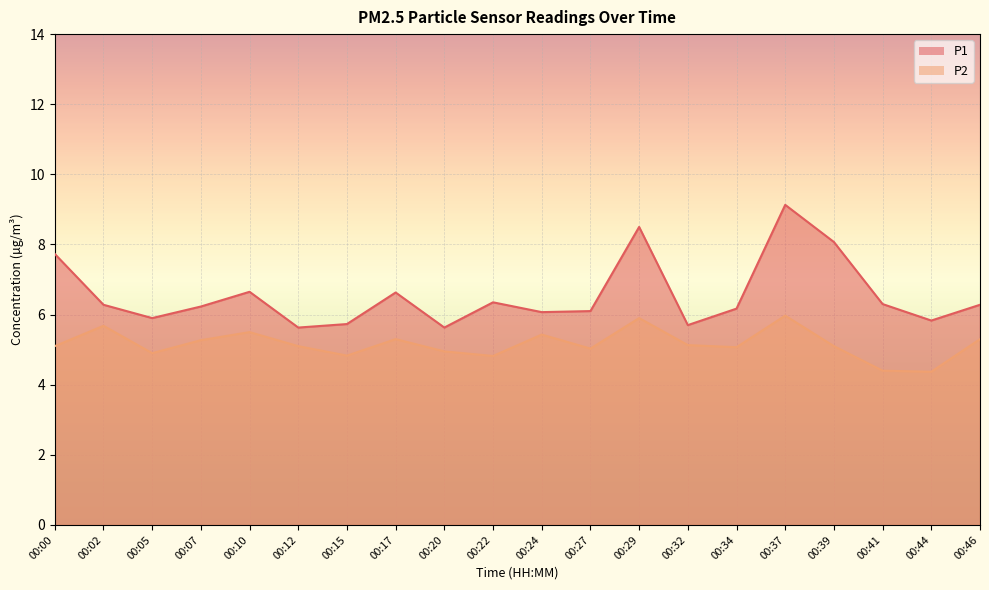

Which series has the widest spread of values?

P1